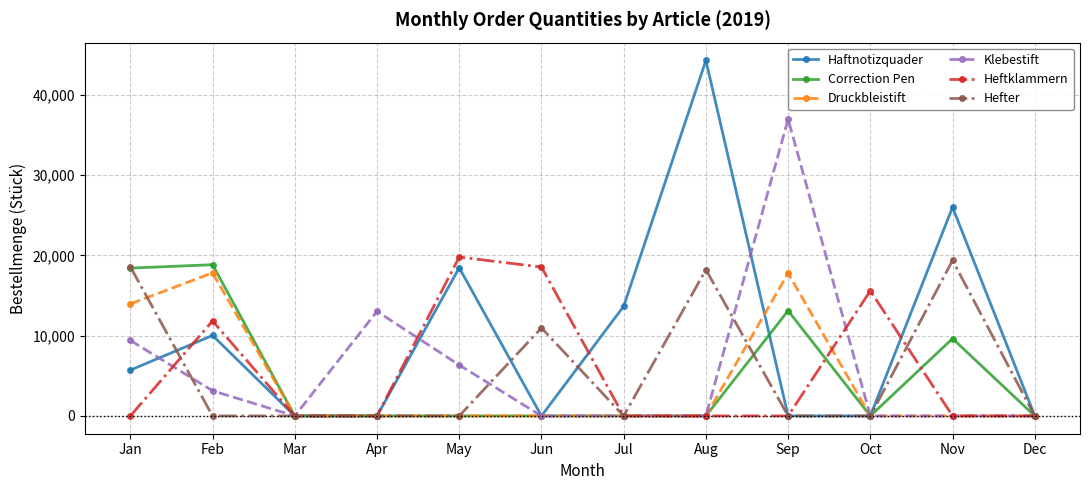

What is the average value of the Hefter series?

5594